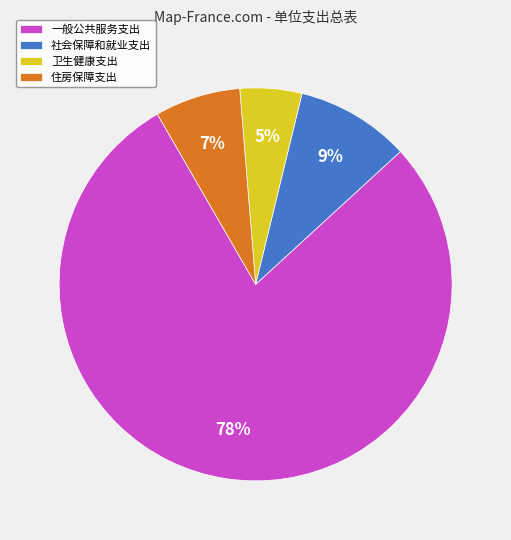

What is the majority slice?

一般公共服务支出